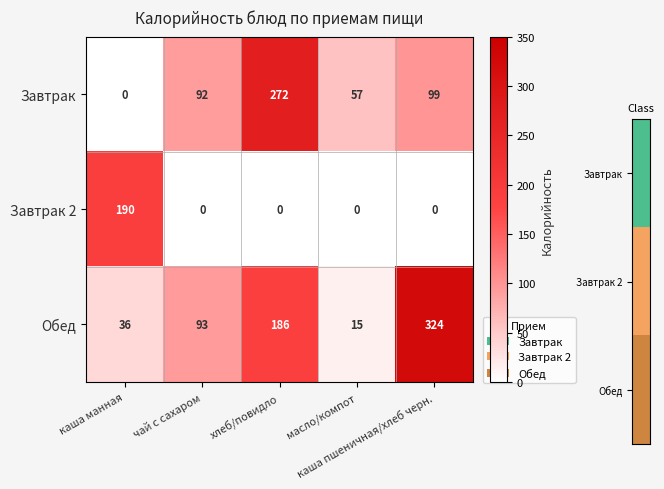

What is the total value across all series at каша манная?

226